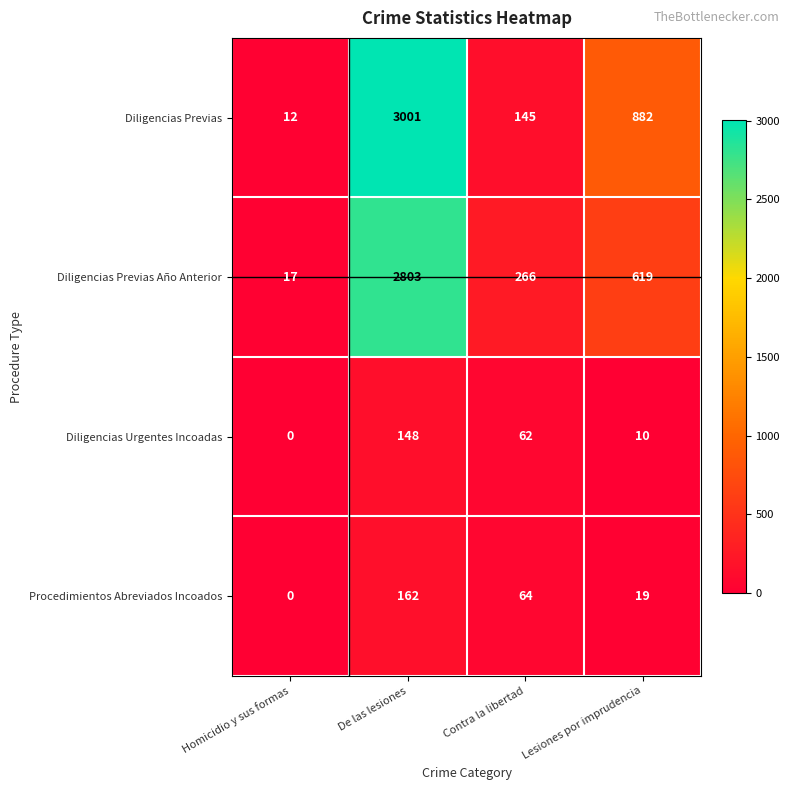

Reading left to right, transcribe all the data shown in this chart.

Diligencias Previas: Homicidio y sus formas=12	De las lesiones=3001	Contra la libertad=145	Lesiones por imprudencia=882
Diligencias Previas Año Anterior: Homicidio y sus formas=17	De las lesiones=2803	Contra la libertad=266	Lesiones por imprudencia=619
Diligencias Urgentes Incoadas: Homicidio y sus formas=0	De las lesiones=148	Contra la libertad=62	Lesiones por imprudencia=10
Procedimientos Abreviados Incoados: Homicidio y sus formas=0	De las lesiones=162	Contra la libertad=64	Lesiones por imprudencia=19